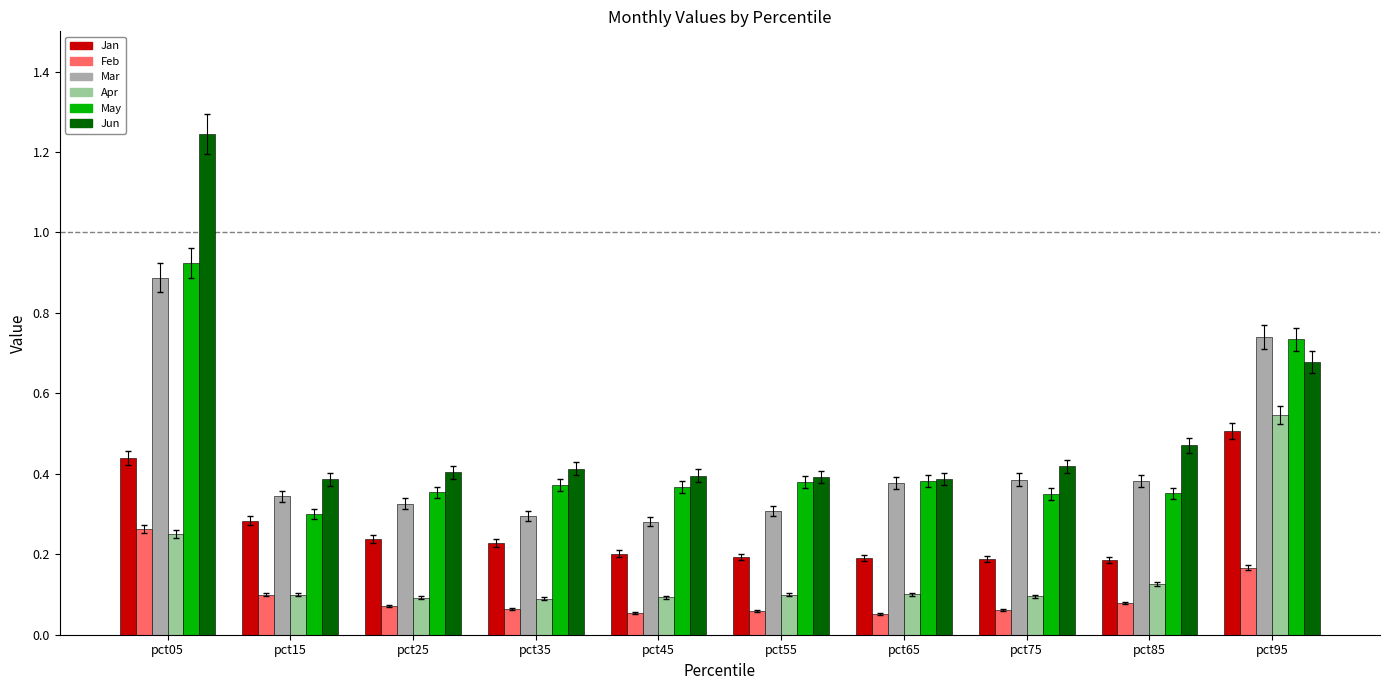

Count the May values in the range 0 to 1.

10